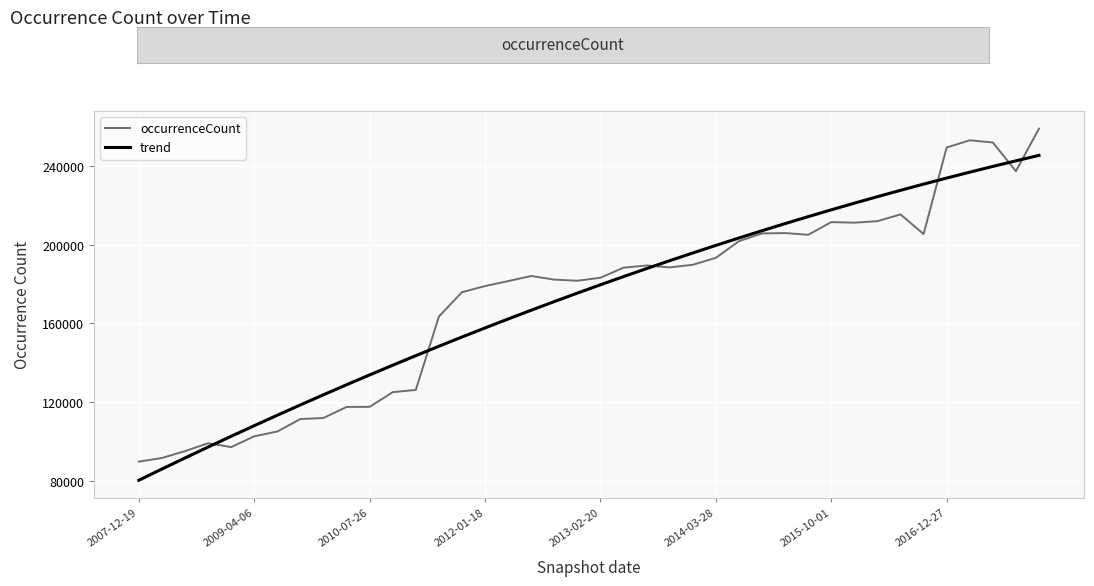

What is the minimum value for trend?

80256.1